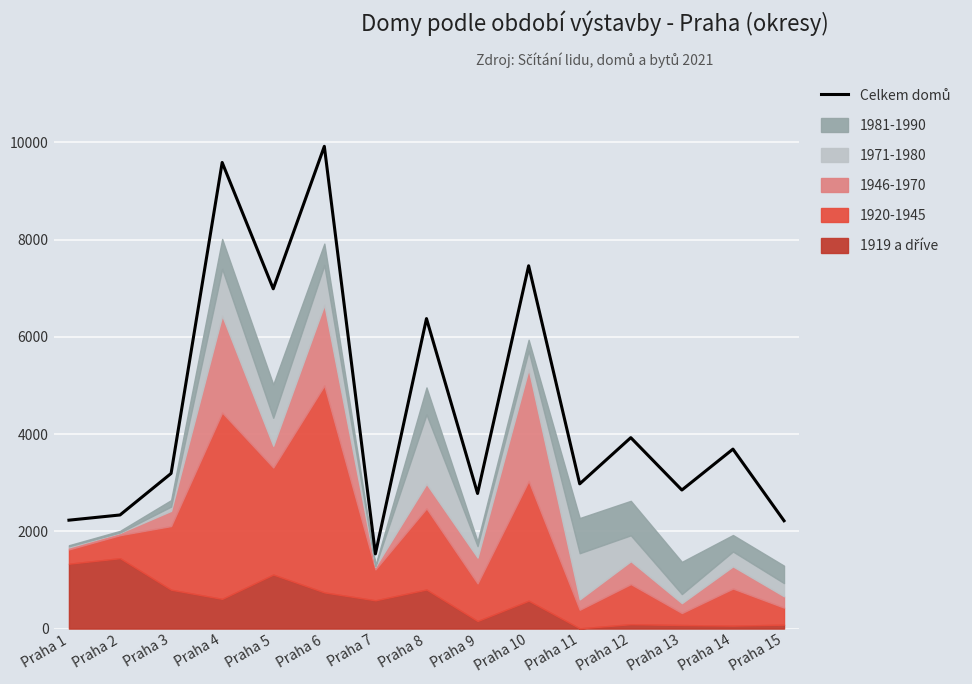

What is the value of the 7th point from the left?

1536